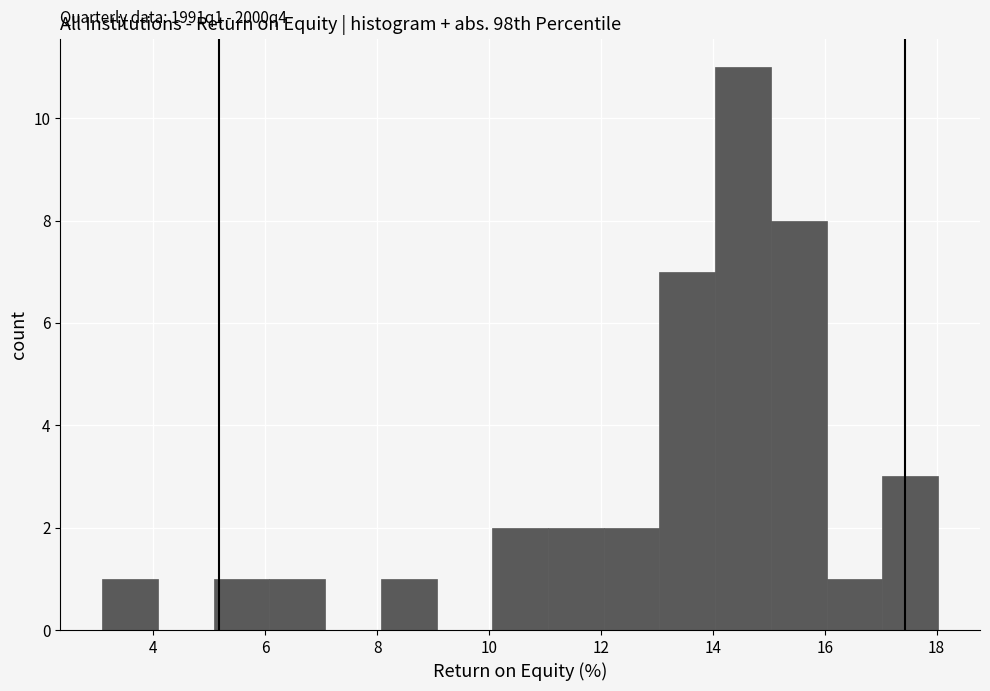

Which range on the x-axis has the tallest bar?

14 to 15